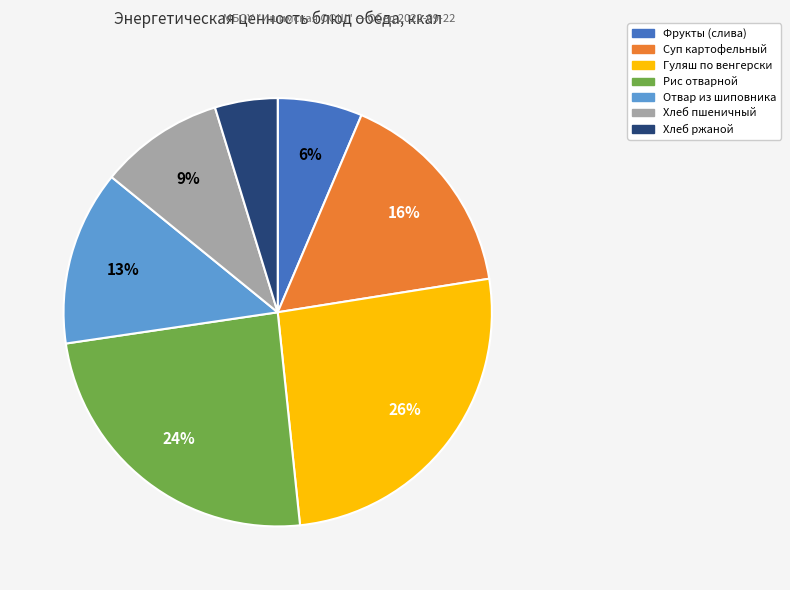

Does Суп картофельный account for over 50% of the chart?

No